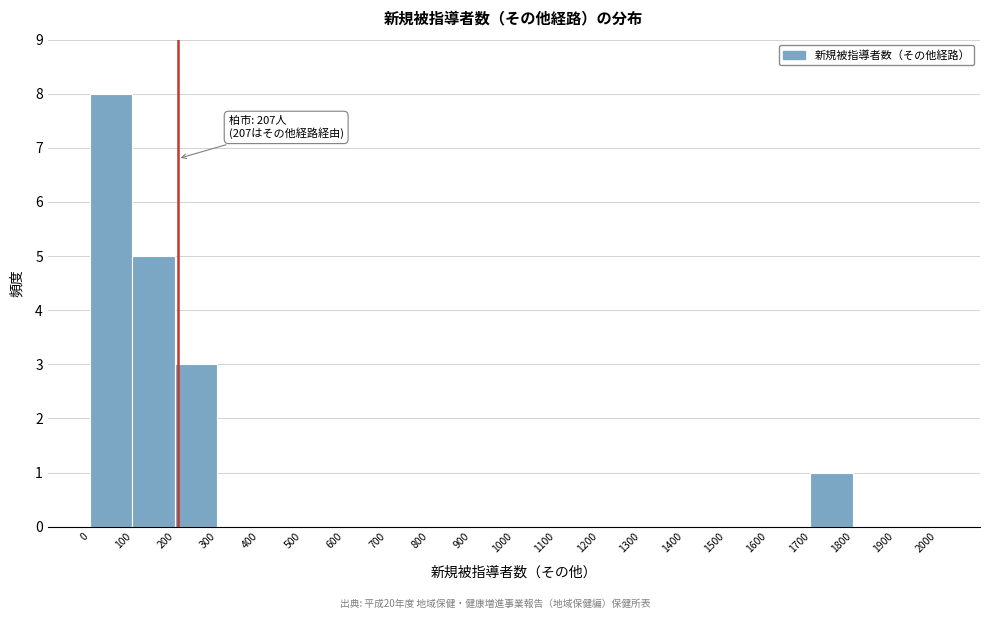

Over which range of the x-axis is the bar tallest?

0 to 100